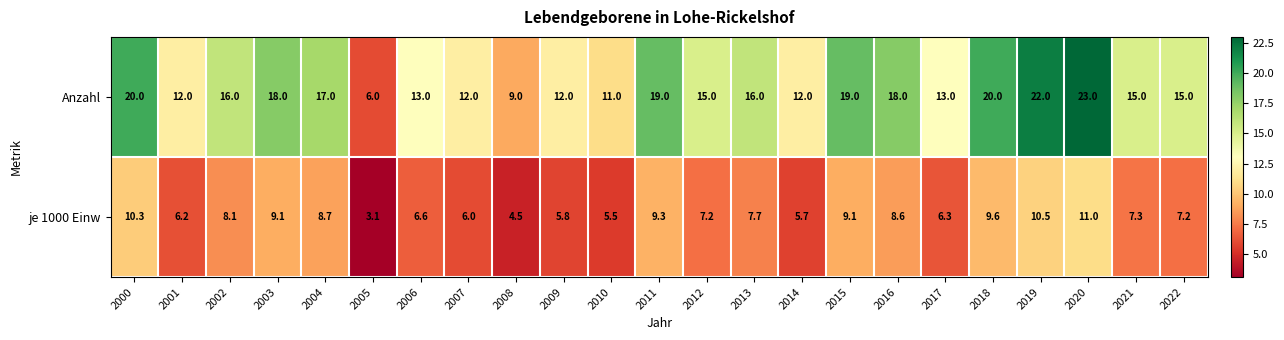

The Anzahl series shows 7.0 at 2014. True or false?

False